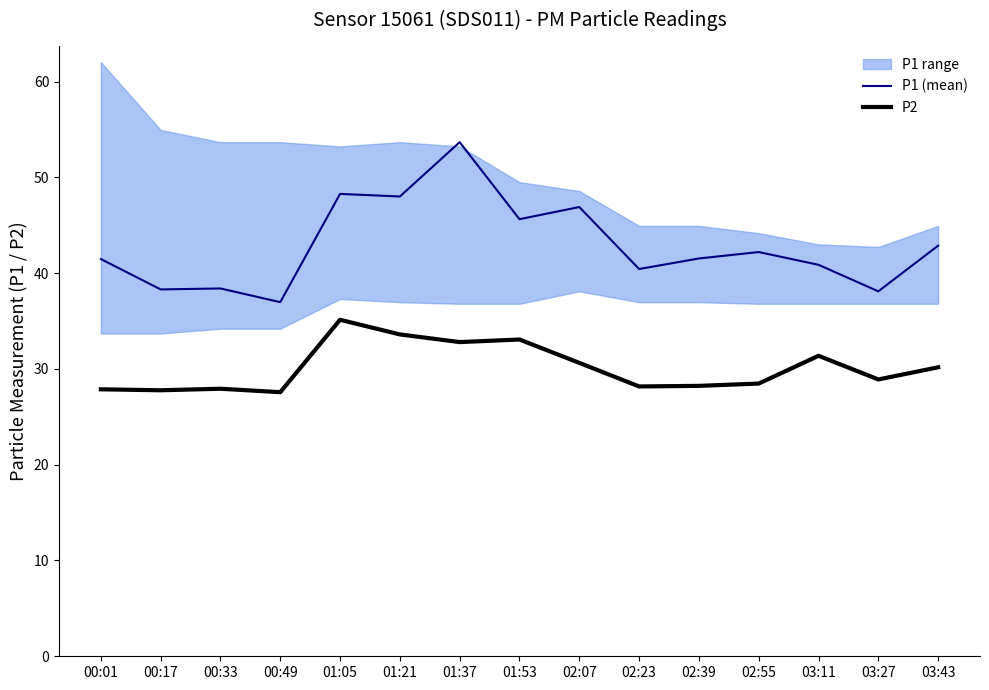

Reading left to right, list all the values displayed in this chart.

P1 (mean): 00:01=41.5	00:17=38.3	00:33=38.4	00:49=37.0	01:05=48.3	01:21=48.0	01:37=53.7	01:53=45.6	02:07=46.9	02:23=40.4	02:39=41.5	02:55=42.2	03:11=40.9	03:27=38.1	03:43=42.9
P2: 00:01=27.9	00:17=27.8	00:33=27.9	00:49=27.6	01:05=35.1	01:21=33.6	01:37=32.8	01:53=33.1	02:07=30.6	02:23=28.2	02:39=28.2	02:55=28.5	03:11=31.4	03:27=28.9	03:43=30.2